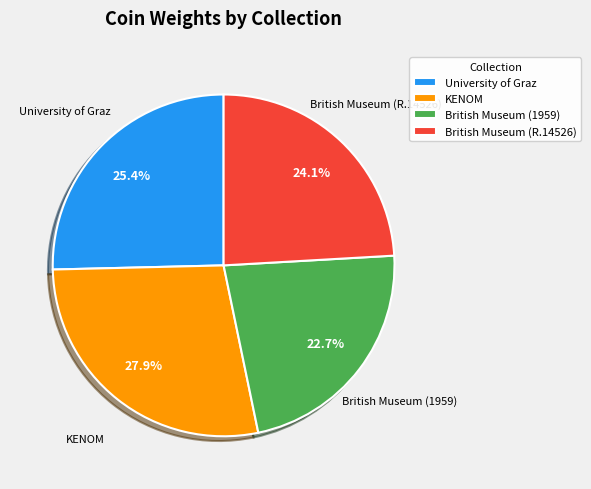

The University of Graz slice represents 17% of the pie. True or false?

False